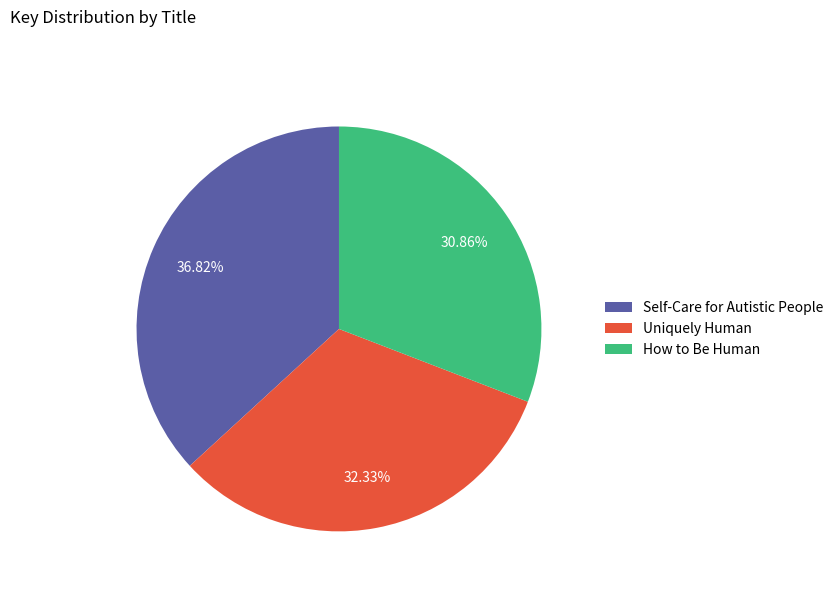

Count the number of slices in the pie.

3